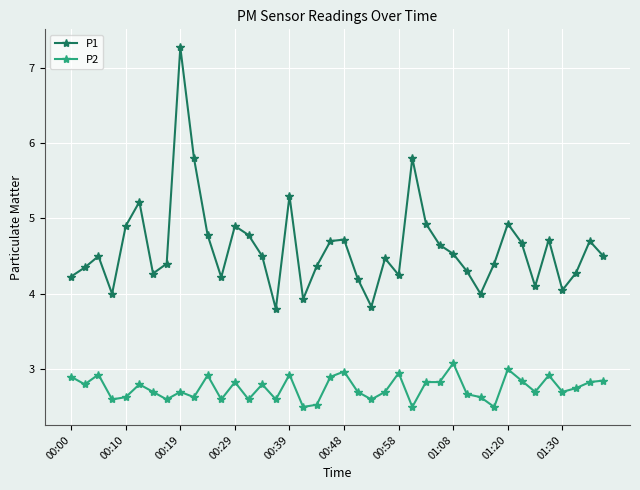

True or false: P1 and P2 cross at least once.

False